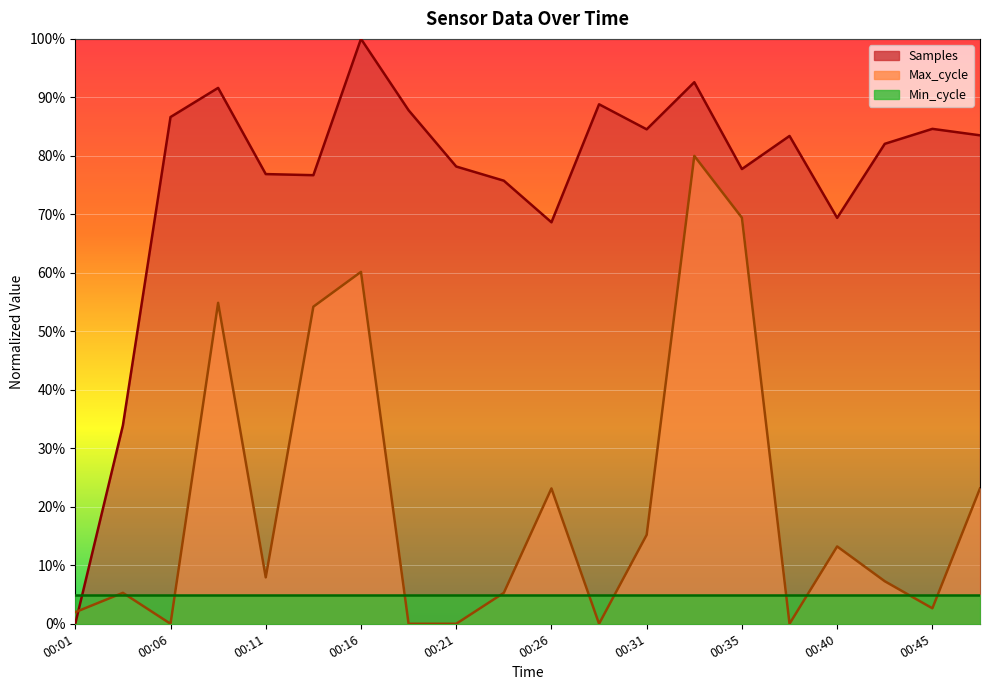

How many data points does each series have?

20